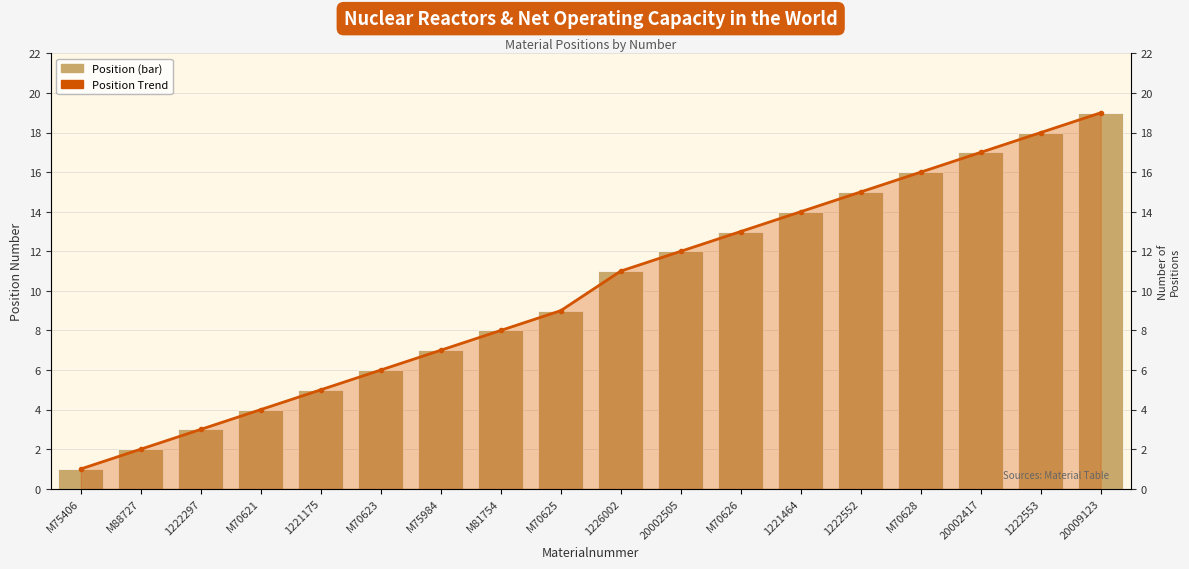

How many values in the Position series exceed 11?

8